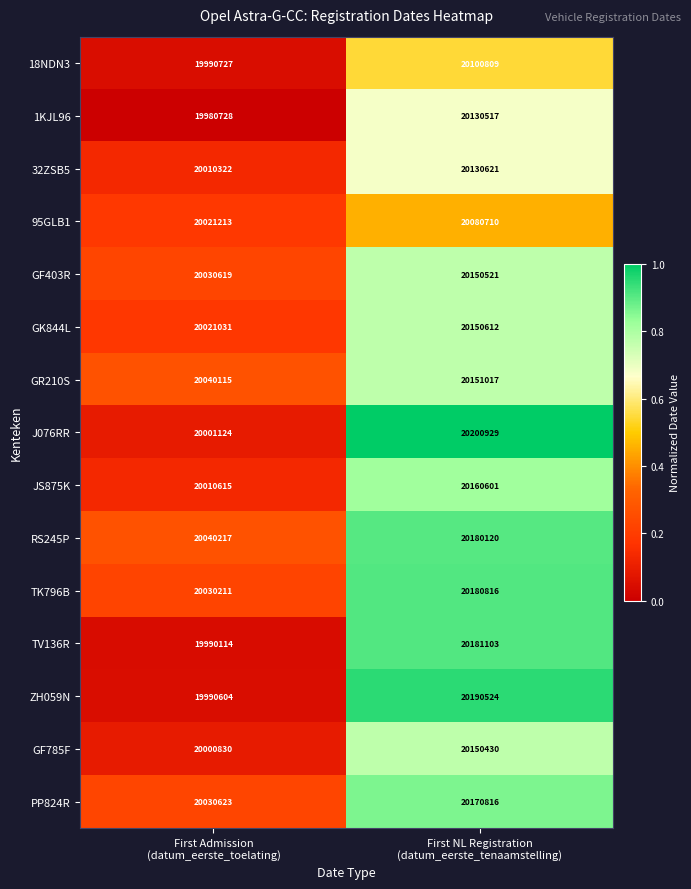

List the series in order of their peak value, lowest first.

95GLB1, 18NDN3, 1KJL96, 32ZSB5, GF785F, GF403R, GK844L, GR210S, JS875K, PP824R, RS245P, TK796B, TV136R, ZH059N, J076RR